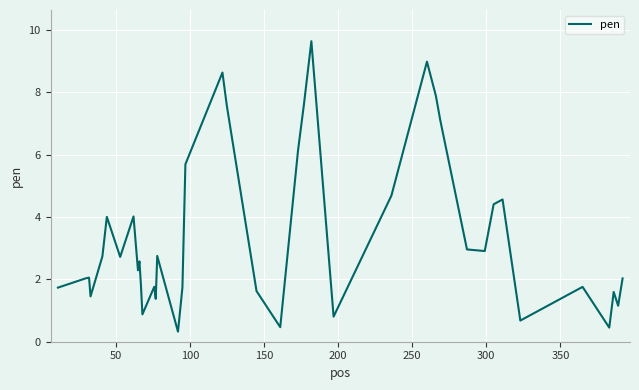

What is the maximum value shown in the chart?

9.6